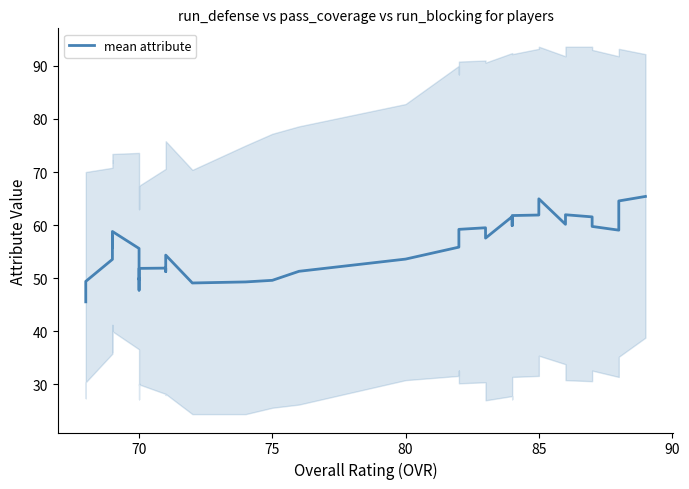

What is the average value?

55.5